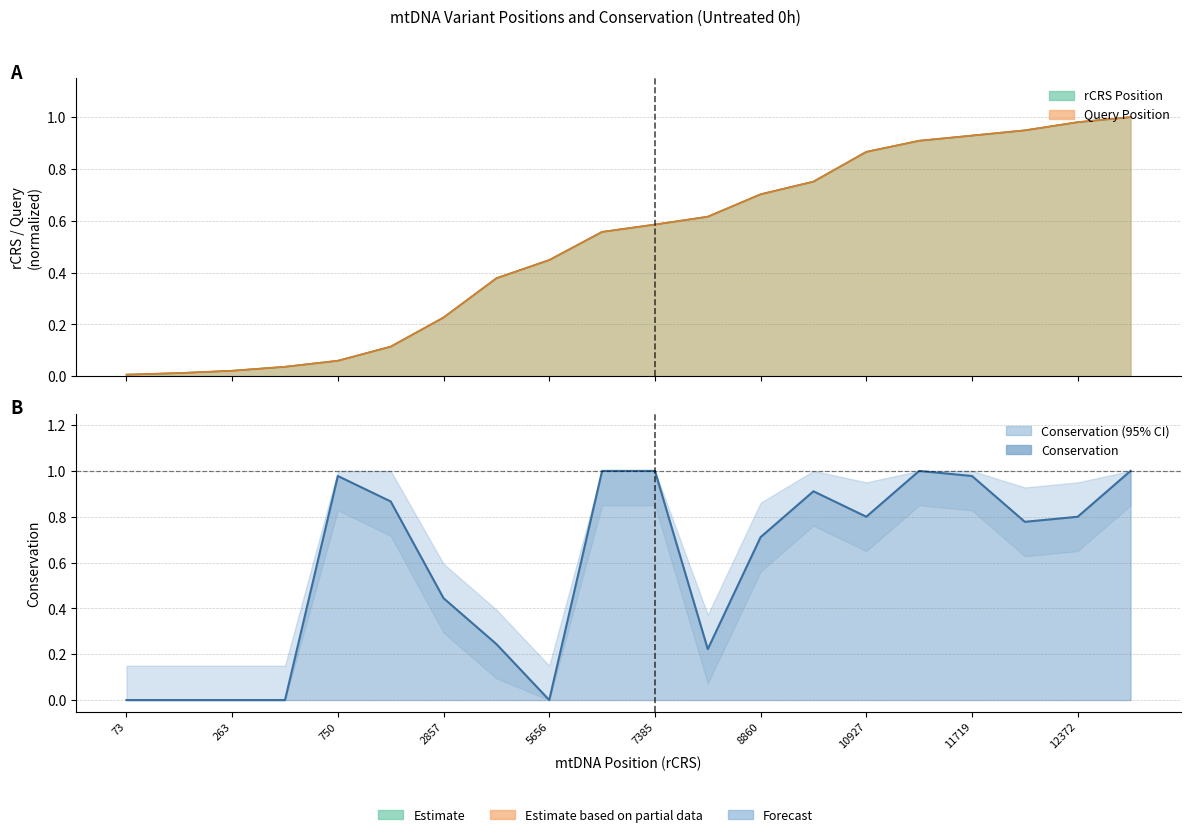

Which series changed the most between 1438 and 8860?

rCRS Position